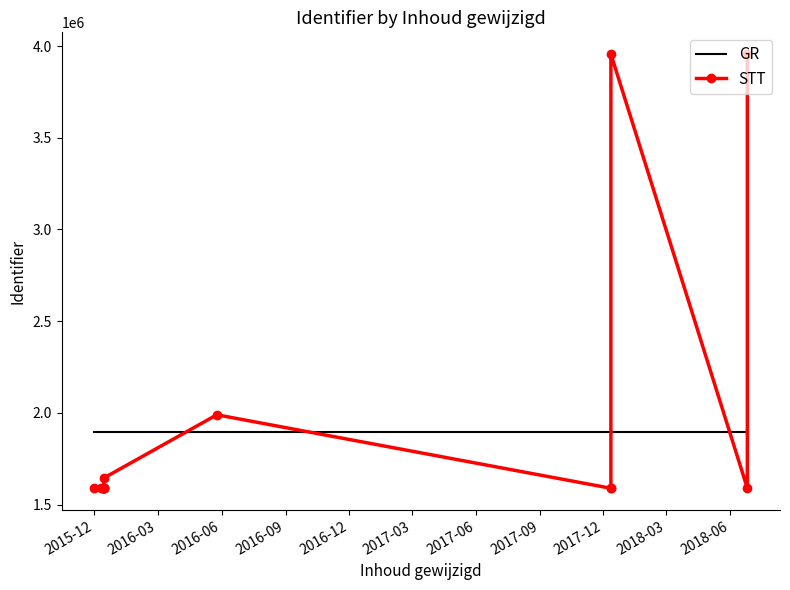

Where is the first local minimum?

2015-12-14